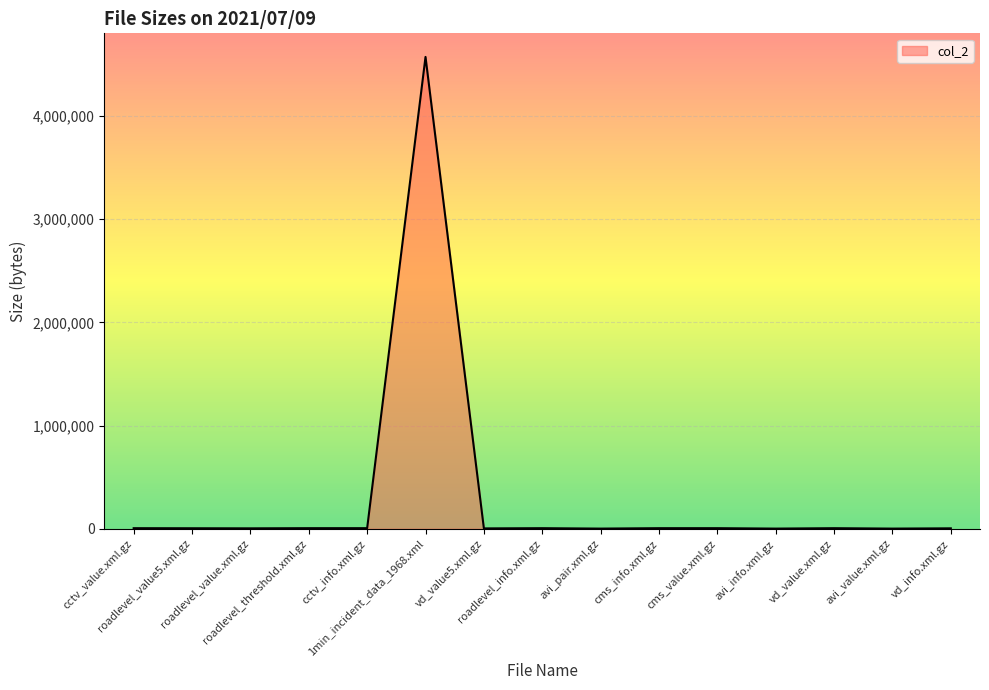

List the labels in order of value, largest first.

1min_incident_data_1968.xml, roadlevel_threshold.xml.gz, cctv_info.xml.gz, cms_value.xml.gz, cms_info.xml.gz, cctv_value.xml.gz, roadlevel_info.xml.gz, vd_value.xml.gz, roadlevel_value5.xml.gz, vd_info.xml.gz, roadlevel_value.xml.gz, vd_value5.xml.gz, avi_pair.xml.gz, avi_info.xml.gz, avi_value.xml.gz